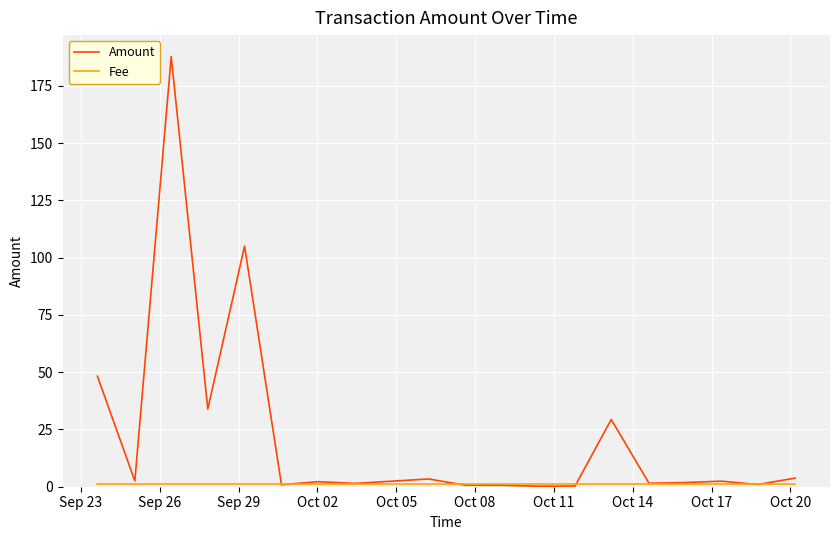

Which series has the largest total across all categories?

Amount